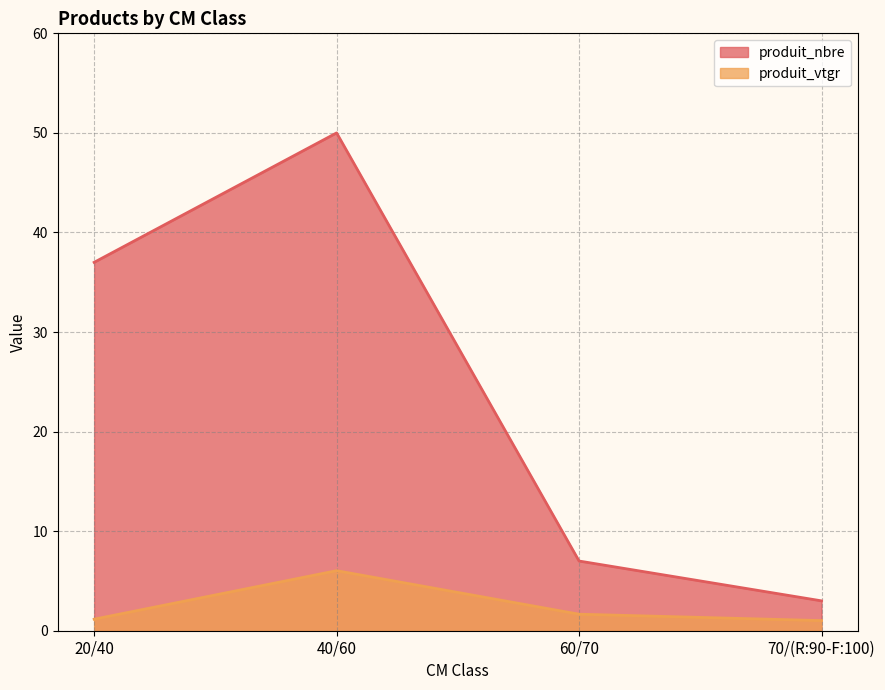

Reading left to right, transcribe all the data shown in this chart.

produit_nbre: 37.0	50.0	7.0	3.0
produit_vtgr: 1.2	6.0	1.7	1.0